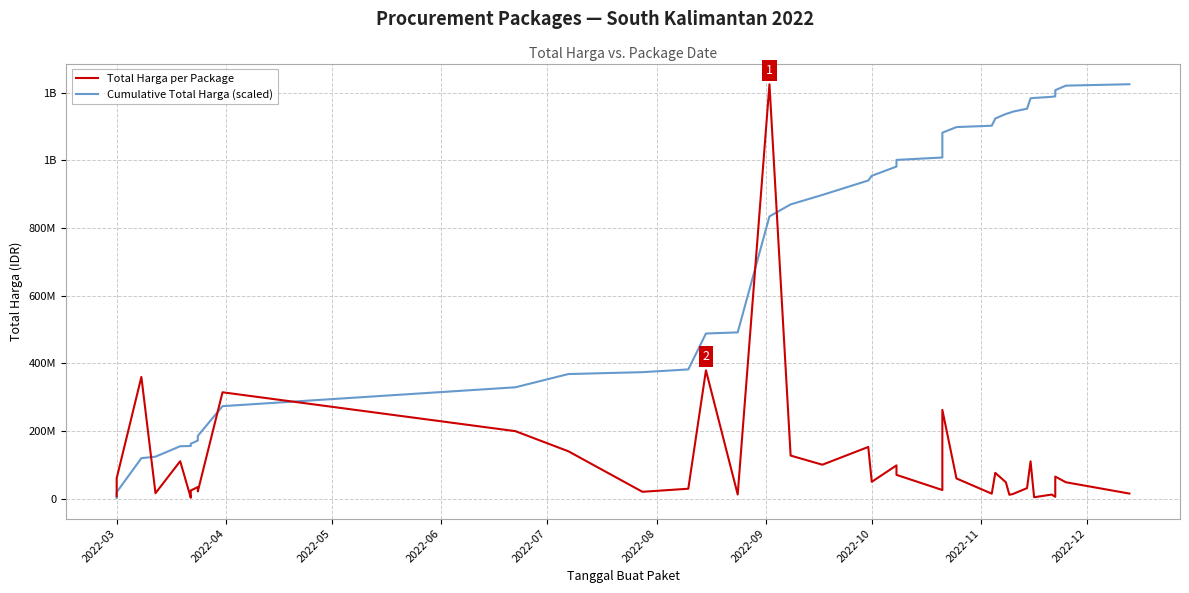

True or false: Cumulative Total Harga (scaled) has more than 2 points higher than both neighbors.

False